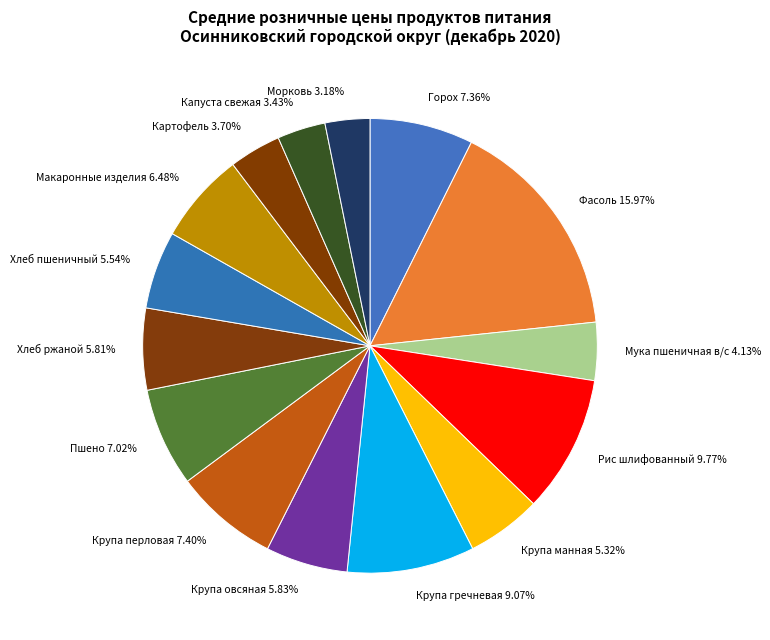

Approximately how many times larger is the value at Макаронные изделия 6.48% compared to Картофель 3.70%?

1.8